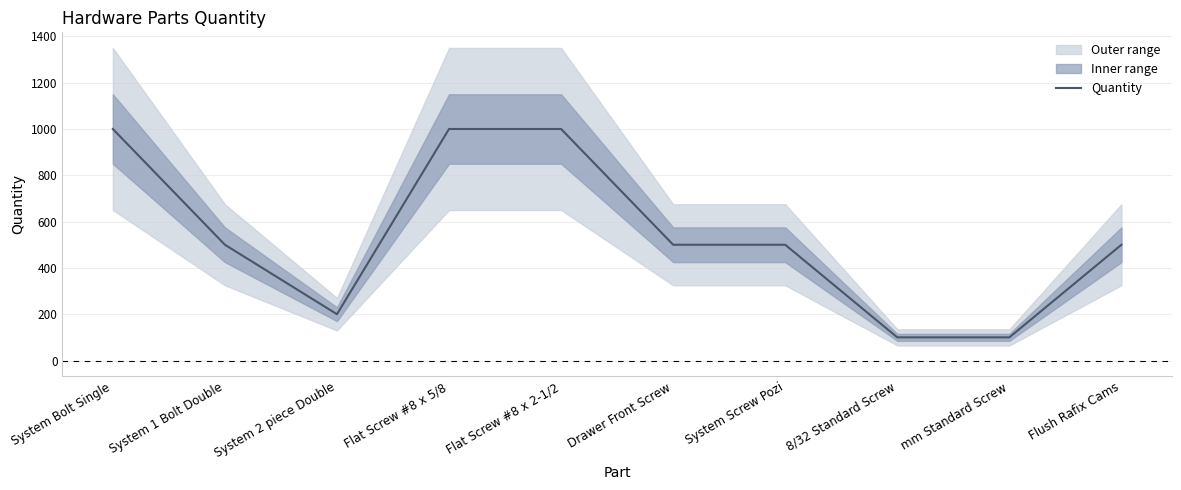

What is the greatest value displayed?

1000